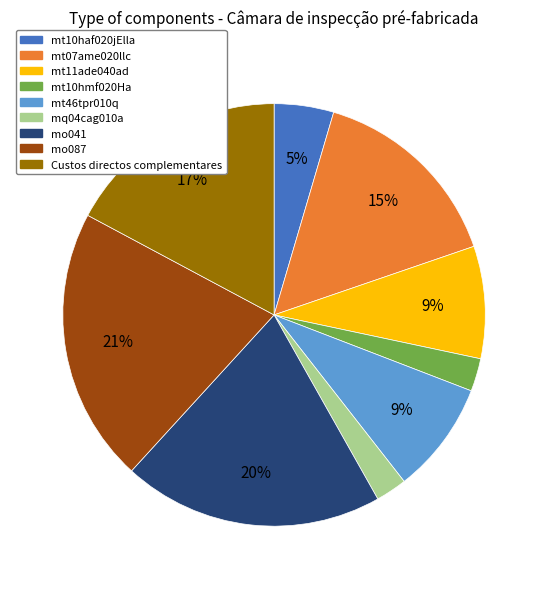

To the nearest percent, what portion does mq04cag010a represent?

2%